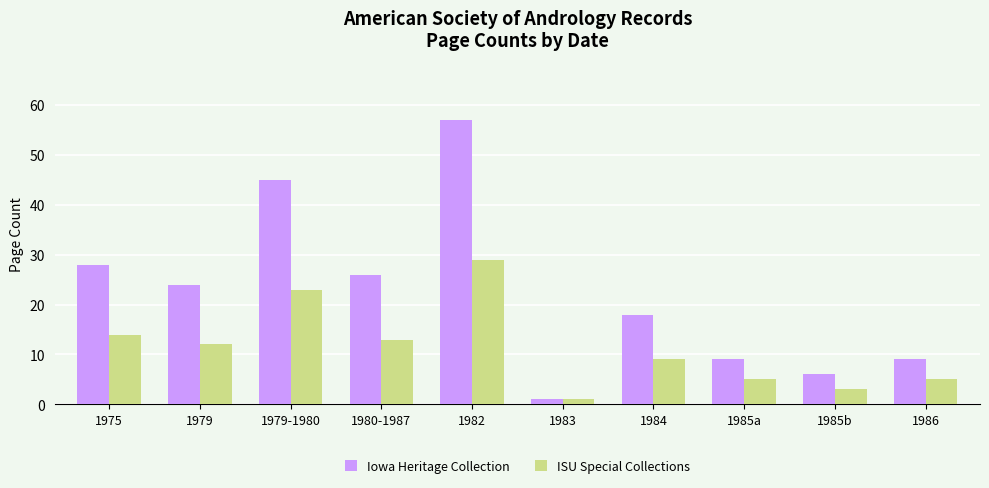

Count the number of categories in the chart.

10